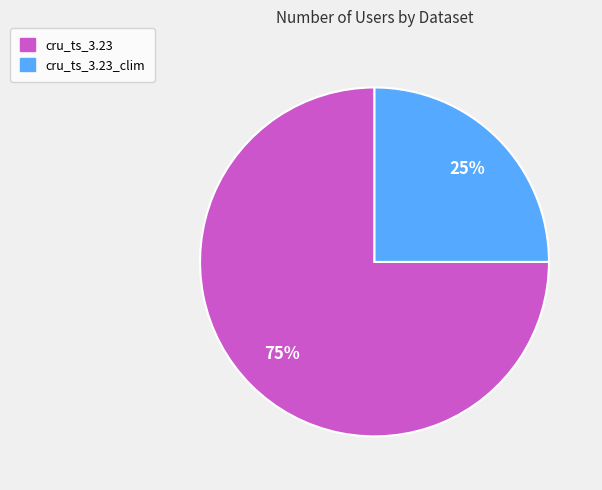

Rank the categories by value from lowest to highest.

cru_ts_3.23_clim, cru_ts_3.23